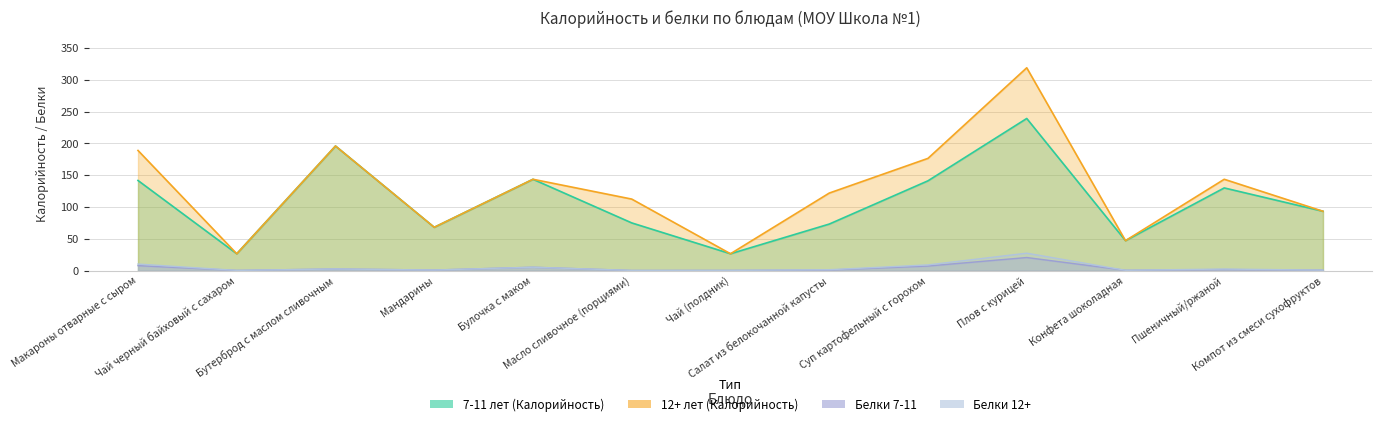

What is the minimum value shown in the chart?

0.1